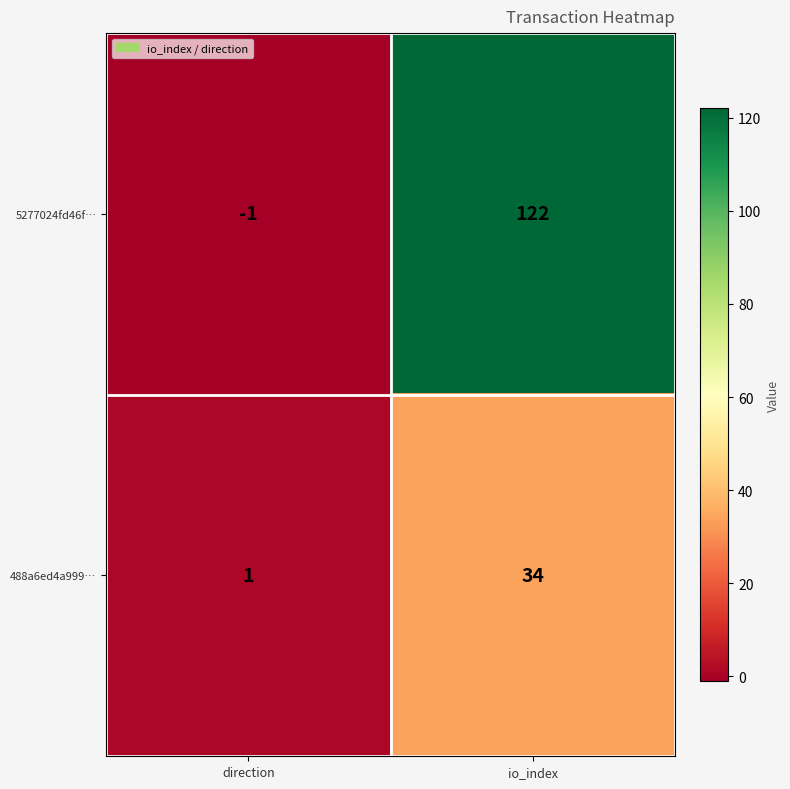

Reading right to left, extract all data points from this chart.

5277024fd46f…: io_index=122	direction=-1
488a6ed4a999…: io_index=34	direction=1